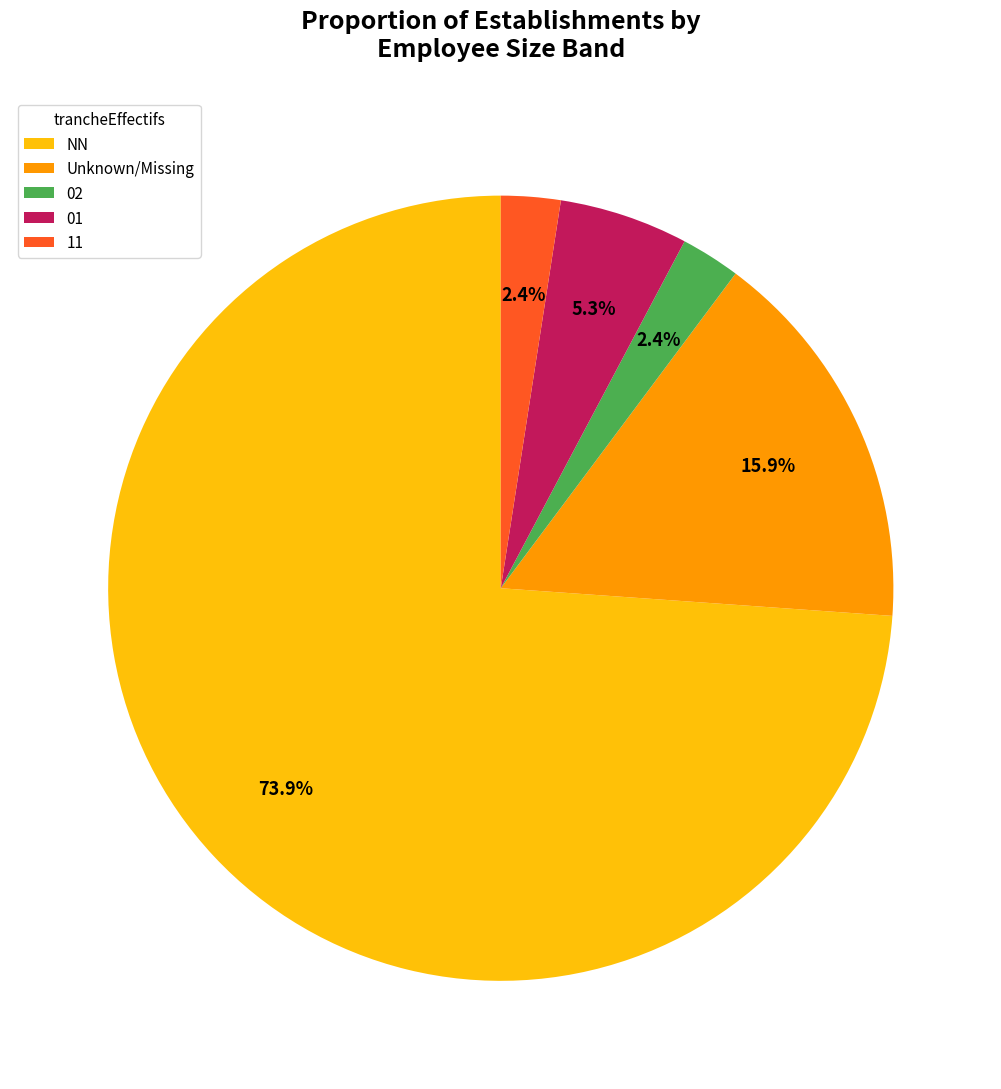

Is there a majority slice in this chart?

Yes